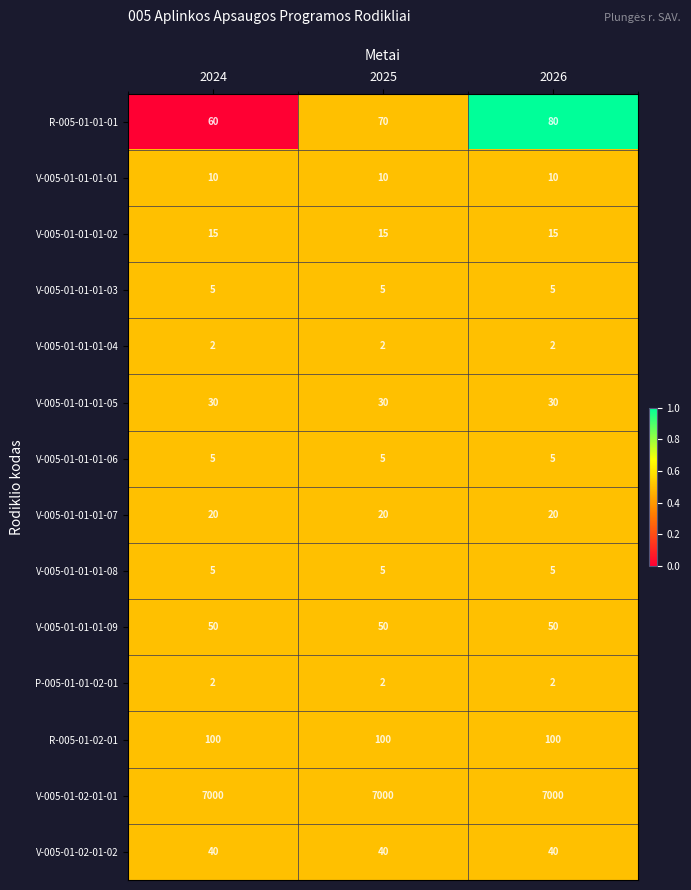

At how many categories does at least one series exceed 3179?

3